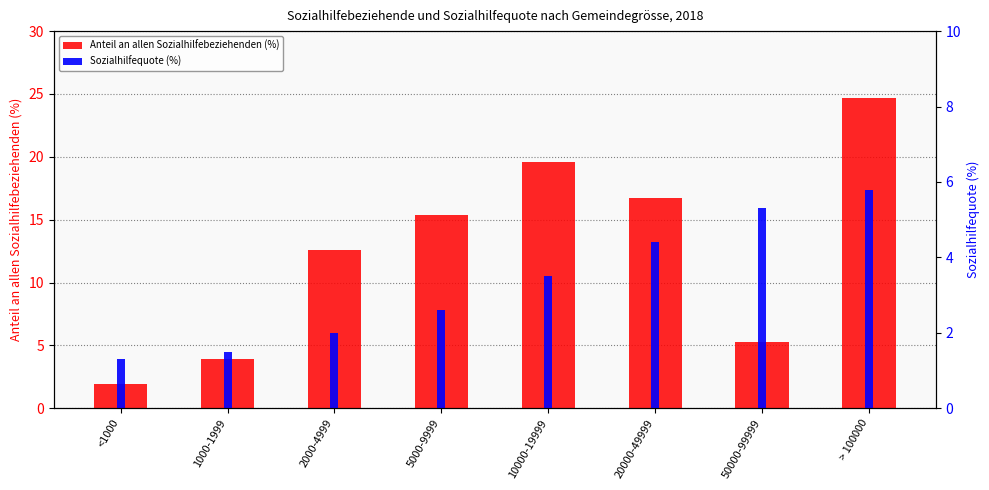

What is the label of the 2nd bar from the left?

1000-1999